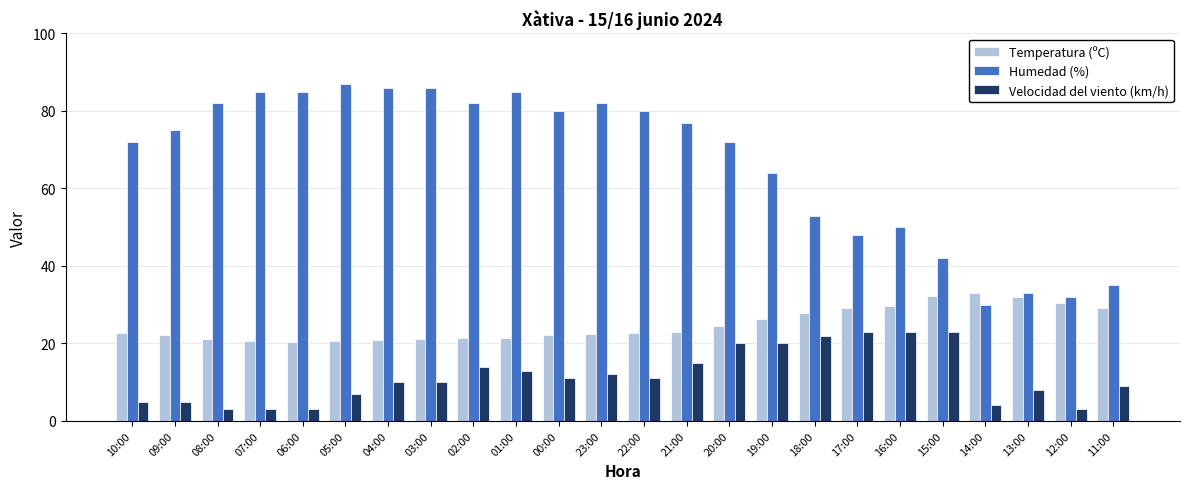

What is the smallest value displayed?

3.0